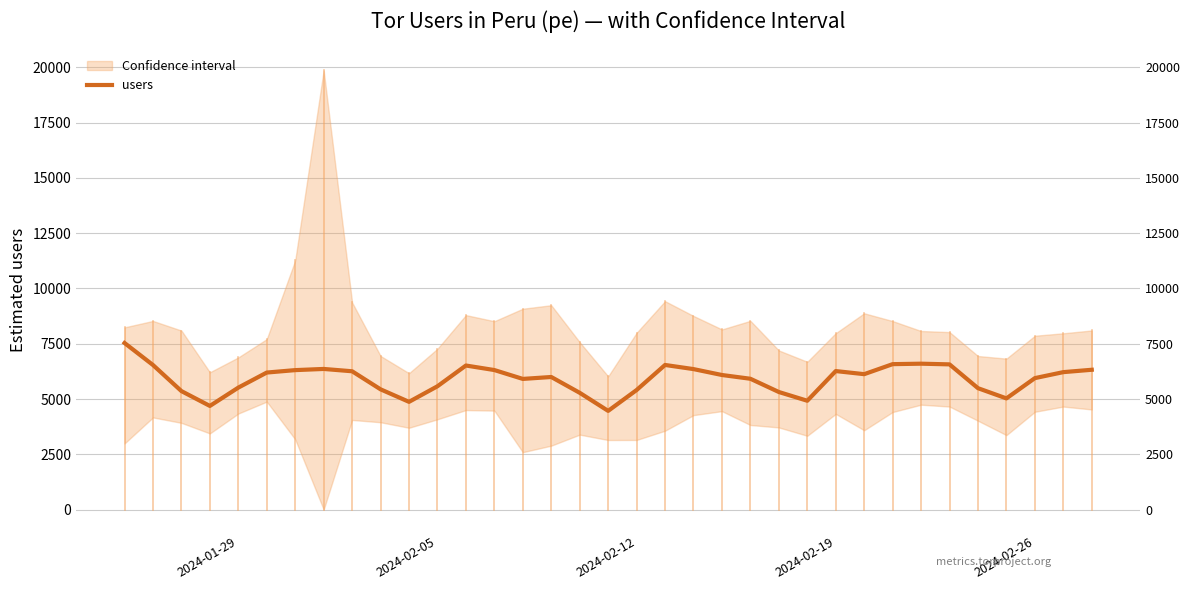

What is the greatest value displayed?

7534